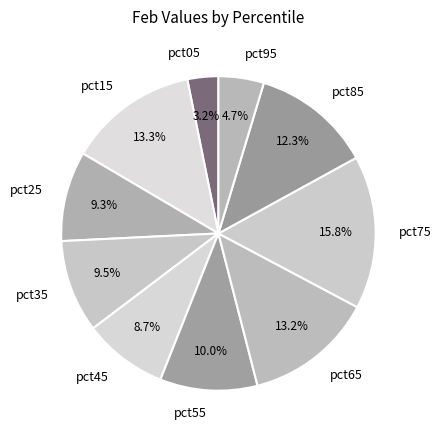

How many slices are in this pie chart?

10